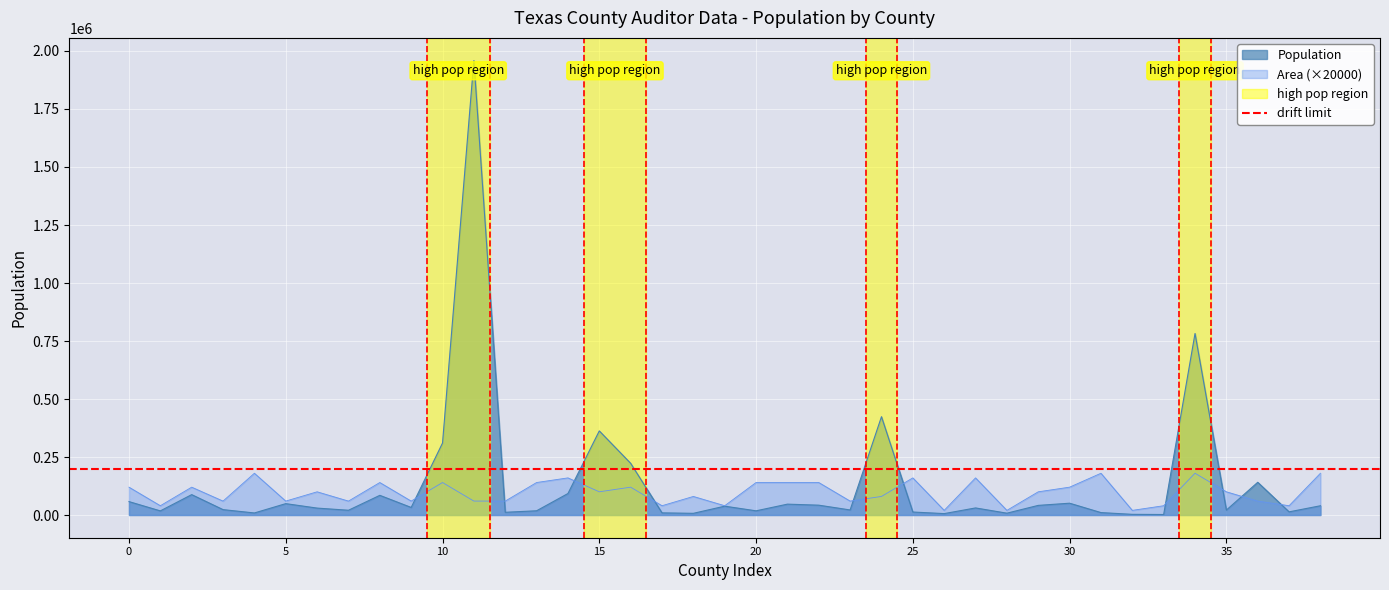

What is the smallest value displayed?

2100